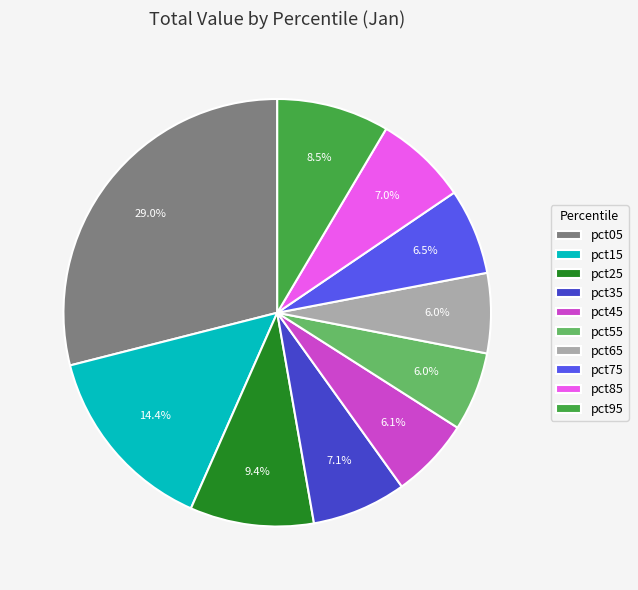

Is there any slice that represents more than half of the pie?

No